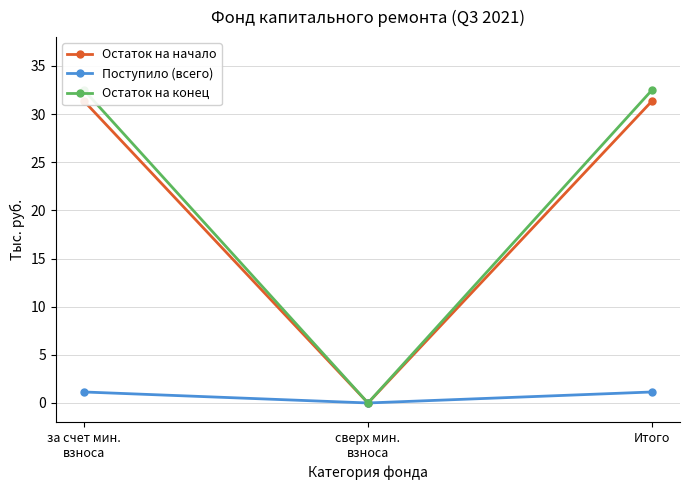

At which label does Остаток на начало reach its peak?

за счет мин.
взноса